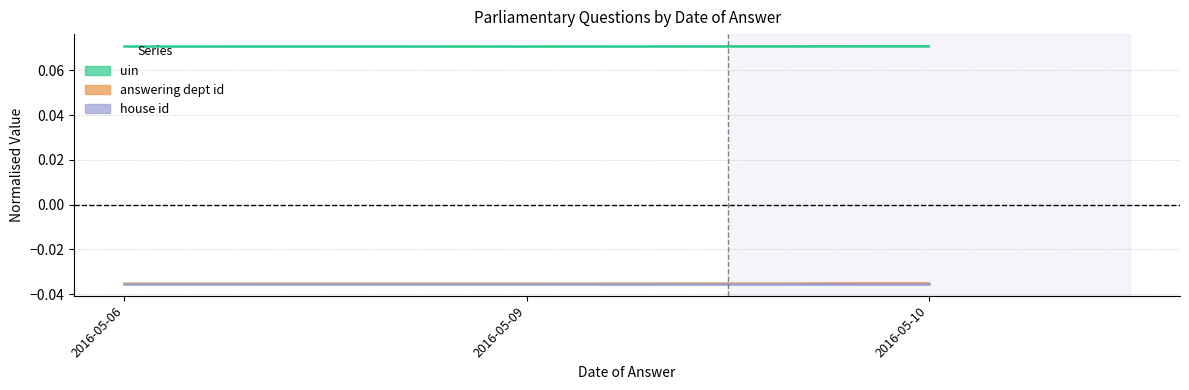

Which label corresponds to the largest value in the chart?

2016-05-10